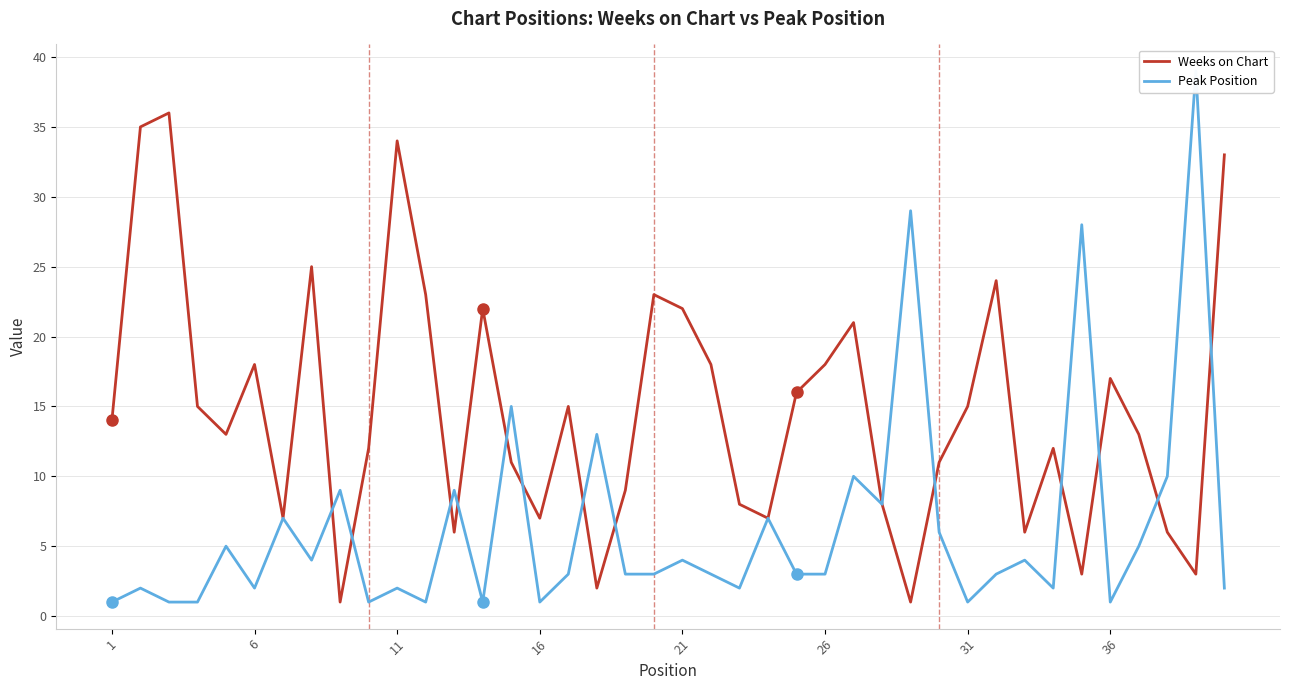

Which series has the largest total across all categories?

Weeks on Chart